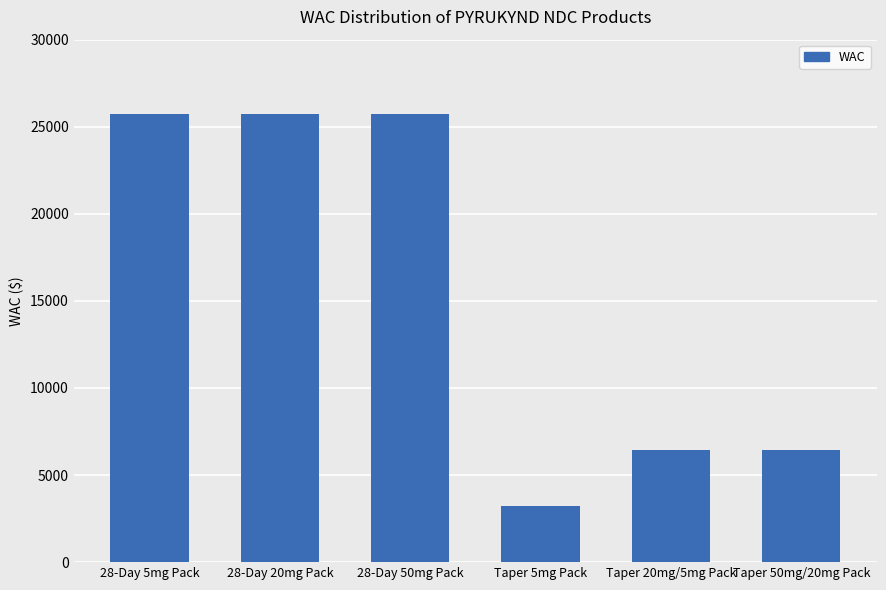

How many values are between 6440 and 25760?

5